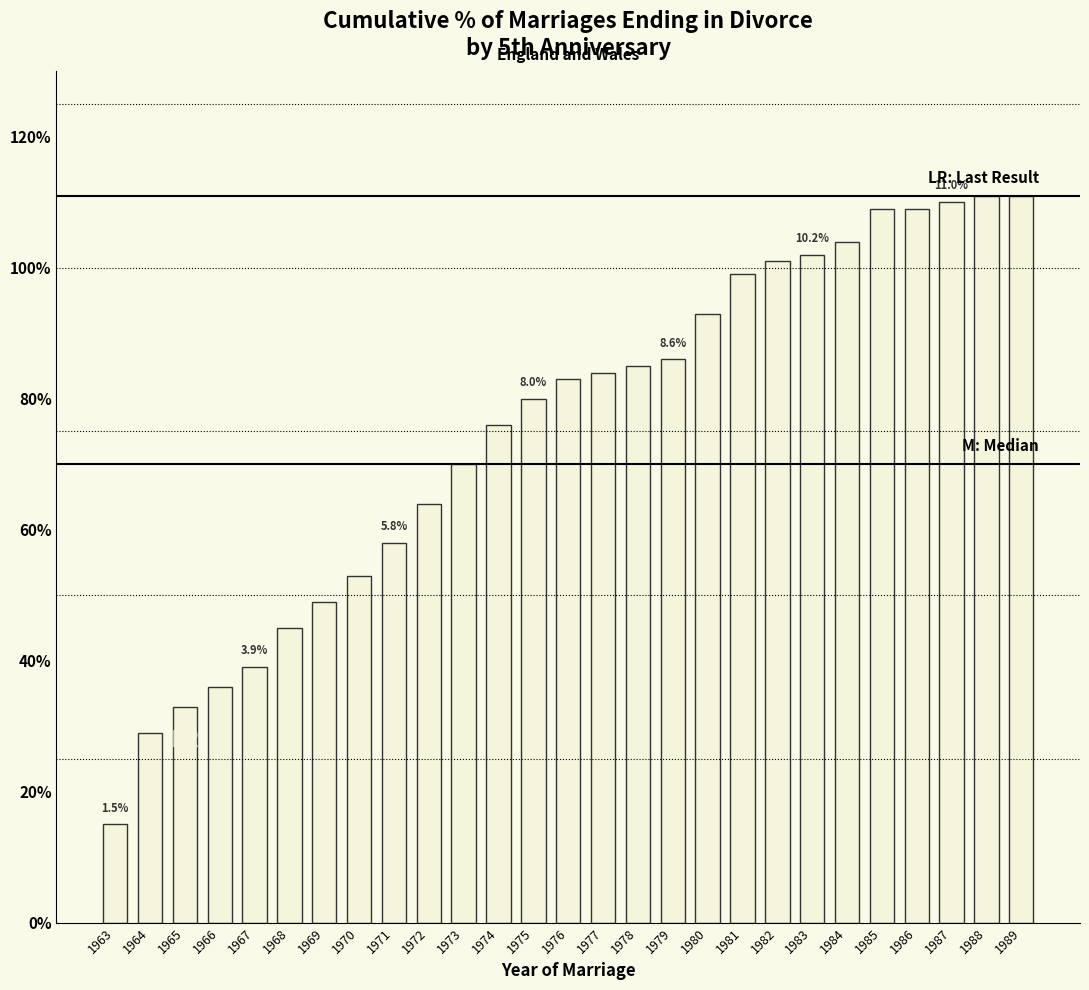

What is the minimum value shown in the chart?

1.5